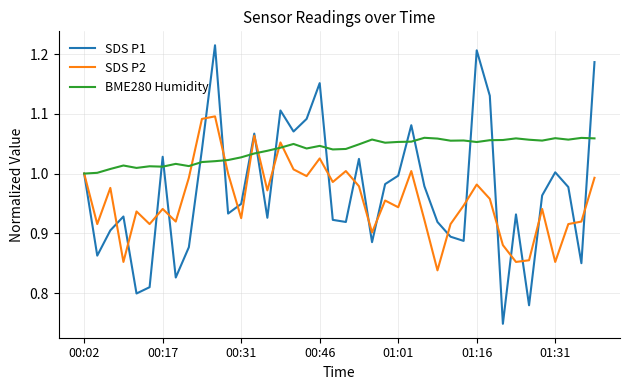

How many interior local valleys does the SDS P1 series have?

12